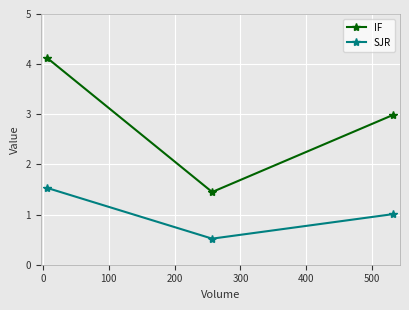

Which series has the largest total across all categories?

IF